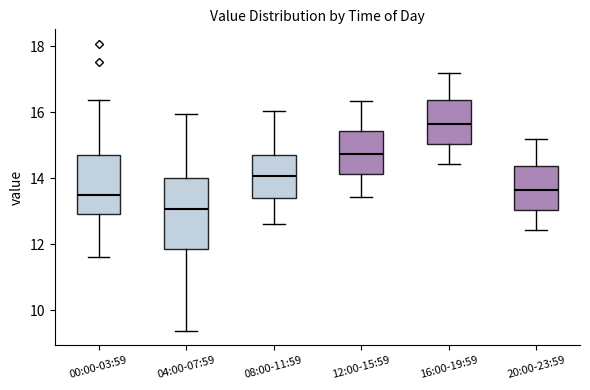

Reading left to right, transcribe this box plot: for each box, give where its median line is, the range the box spans, and where its two whiskers end, as read against the y-axis. The values are not printed on the chart, so give them approximately, as read against the axis.

00:00-03:59: median 13.4, box 13.0 to 14.6, whiskers 11.6 to 16.4
04:00-07:59: median 13.0, box 11.8 to 14.0, whiskers 9.4 to 16.0
08:00-11:59: median 14.0, box 13.4 to 14.6, whiskers 12.6 to 16.0
12:00-15:59: median 14.8, box 14.2 to 15.4, whiskers 13.4 to 16.4
16:00-19:59: median 15.6, box 15.0 to 16.4, whiskers 14.4 to 17.2
20:00-23:59: median 13.6, box 13.0 to 14.4, whiskers 12.4 to 15.2